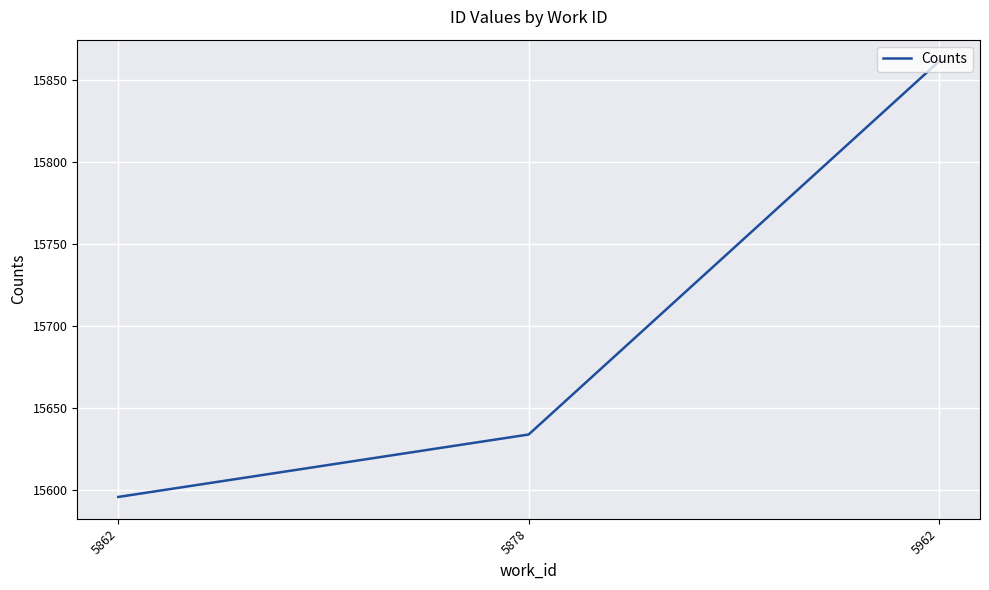

Reading left to right, transcribe all the data shown in this chart.

15596	15634	15861